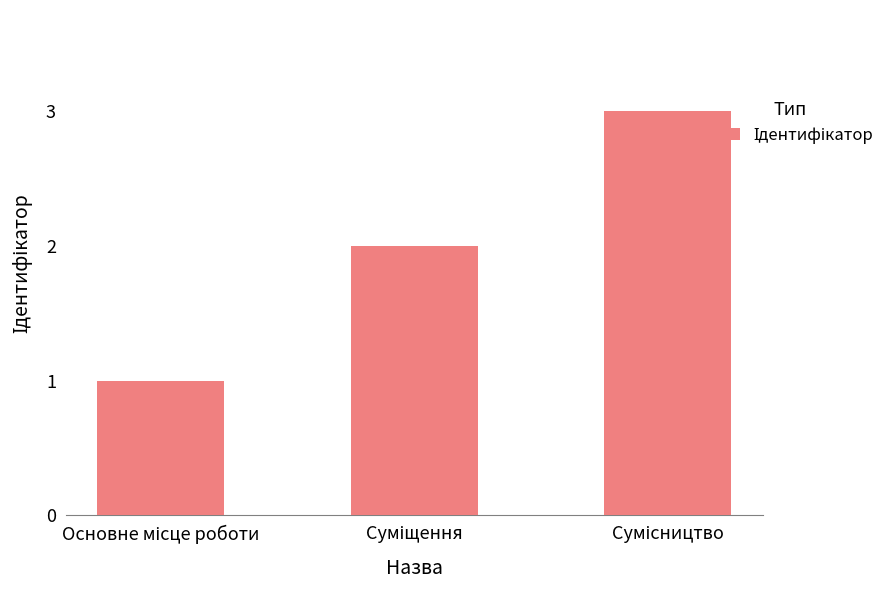

What is the greatest value displayed?

3